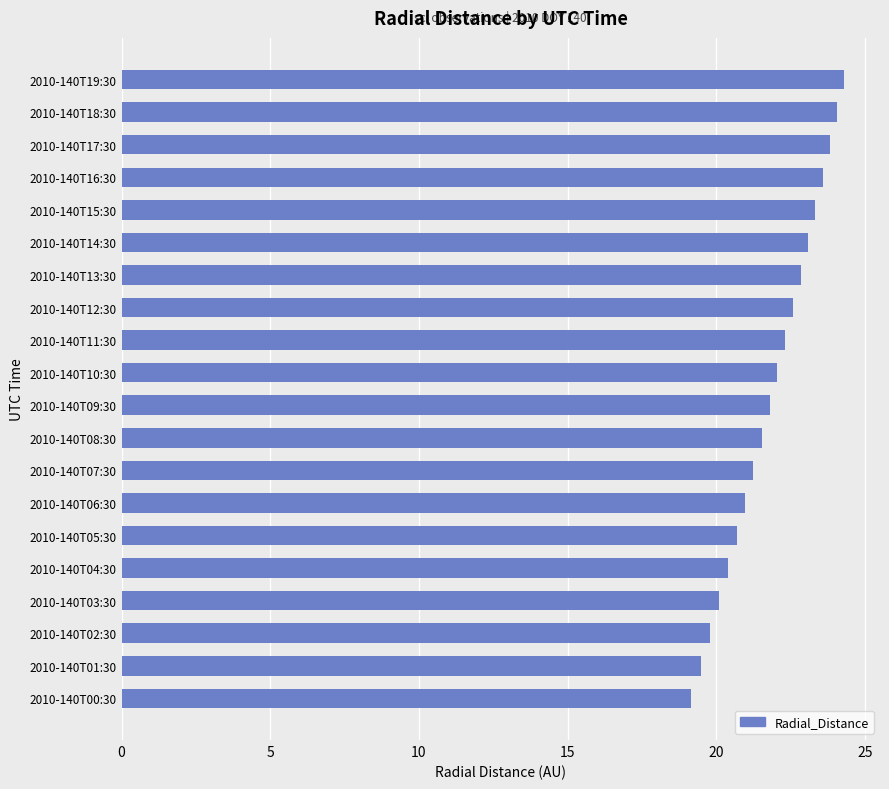

Reading bottom to top, what are all the values shown in this chart?

2010-140T00:30=19.2	2010-140T01:30=19.5	2010-140T02:30=19.8	2010-140T03:30=20.1	2010-140T04:30=20.4	2010-140T05:30=20.7	2010-140T06:30=21.0	2010-140T07:30=21.3	2010-140T08:30=21.5	2010-140T09:30=21.8	2010-140T10:30=22.1	2010-140T11:30=22.3	2010-140T12:30=22.6	2010-140T13:30=22.8	2010-140T14:30=23.1	2010-140T15:30=23.3	2010-140T16:30=23.6	2010-140T17:30=23.8	2010-140T18:30=24.1	2010-140T19:30=24.3